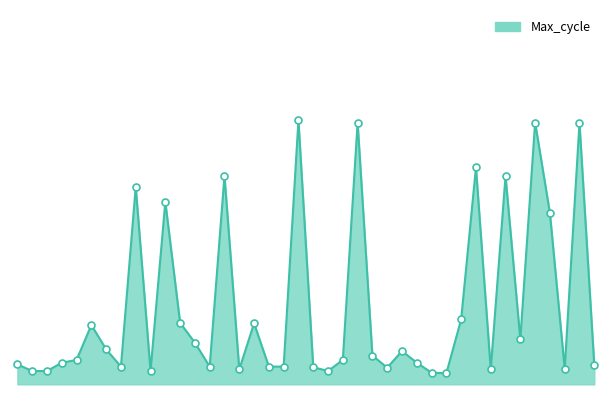

Does the chart display data point markers on the line(s)?

No